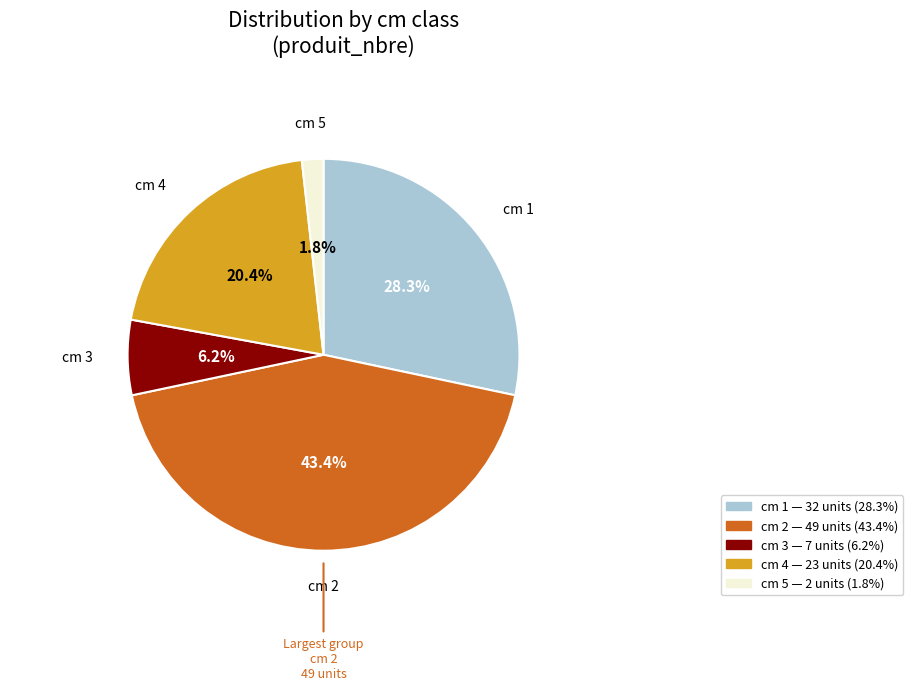

Count the number of slices in the pie.

5